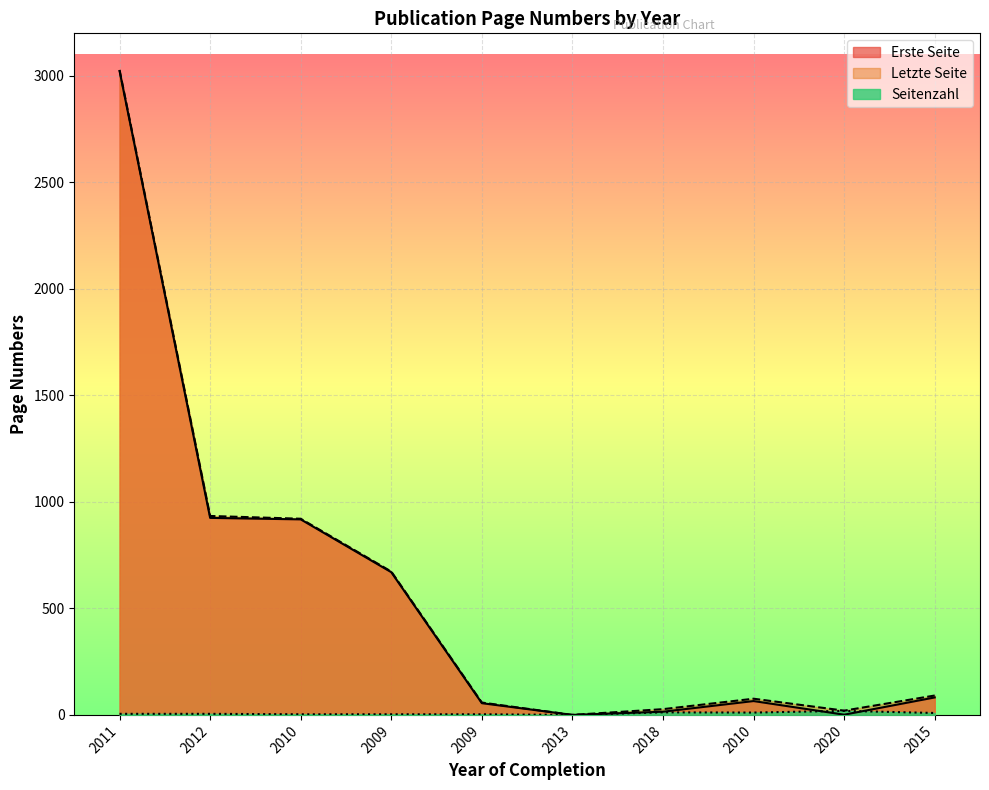

The value of Seitenzahl at 2015 is 12. True or false?

False